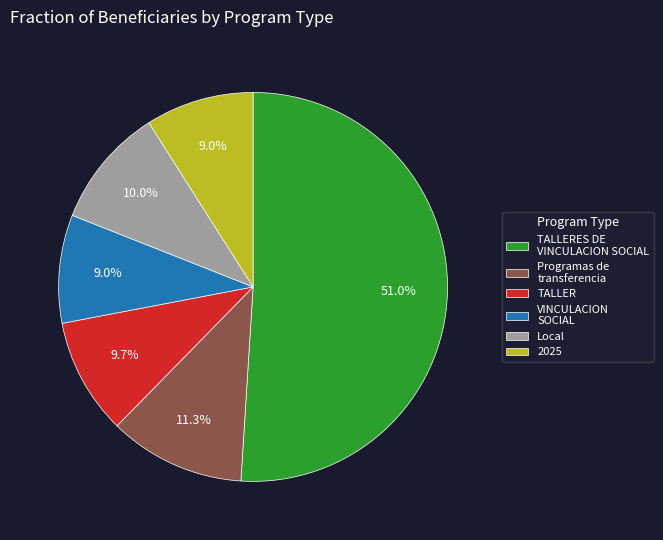

Which has a higher value, VINCULACION SOCIAL or TALLER?

TALLER